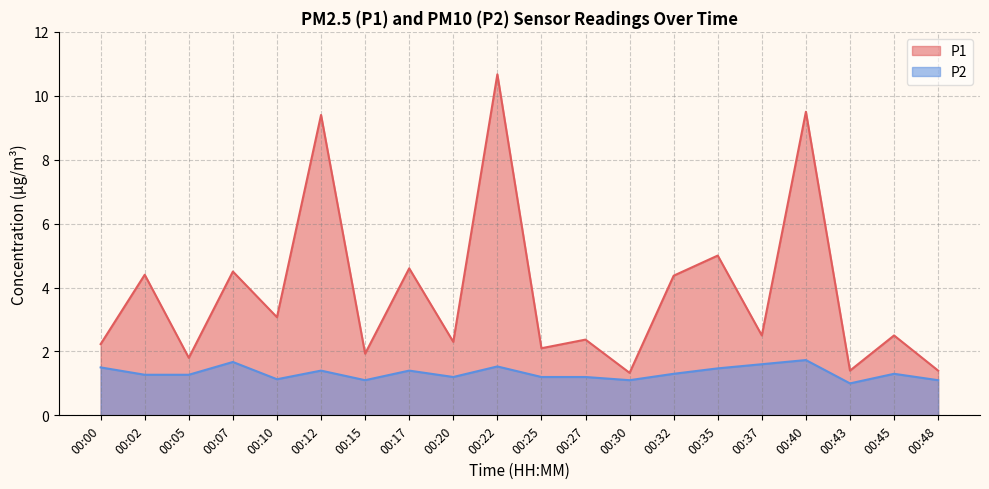

At how many categories does at least one series exceed 2?

15